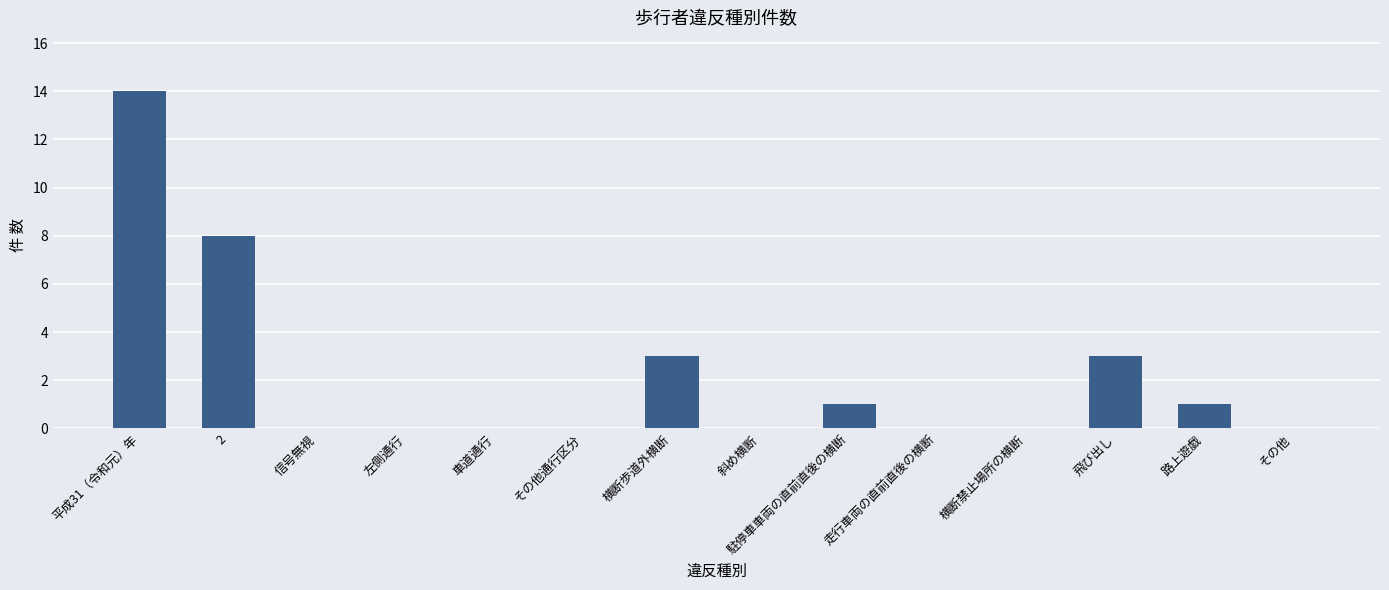

What is the change in value from 横断歩道外横断 to 斜め横断?

-3